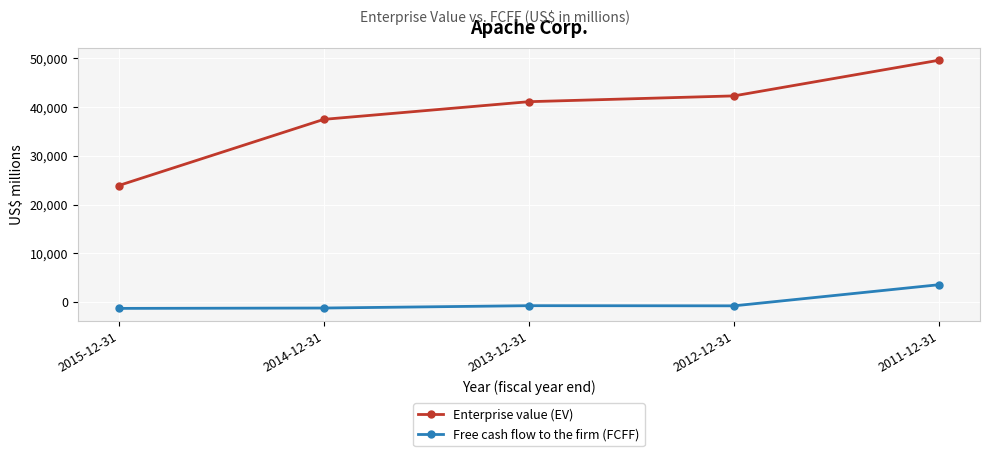

What are all the series names shown in the legend?

Enterprise value (EV), Free cash flow to the firm (FCFF)